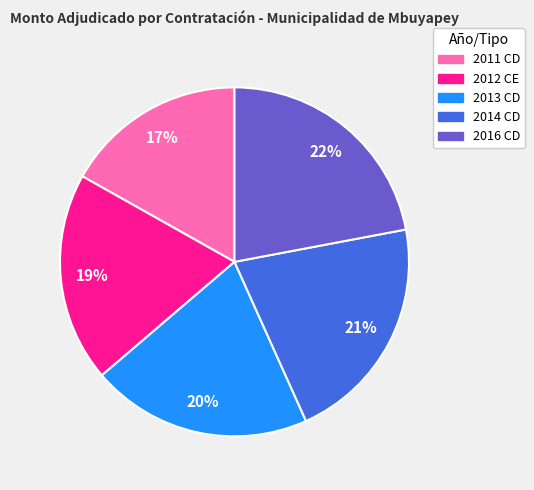

Do 2014 CD and 2016 CD together represent more than half of the pie?

No